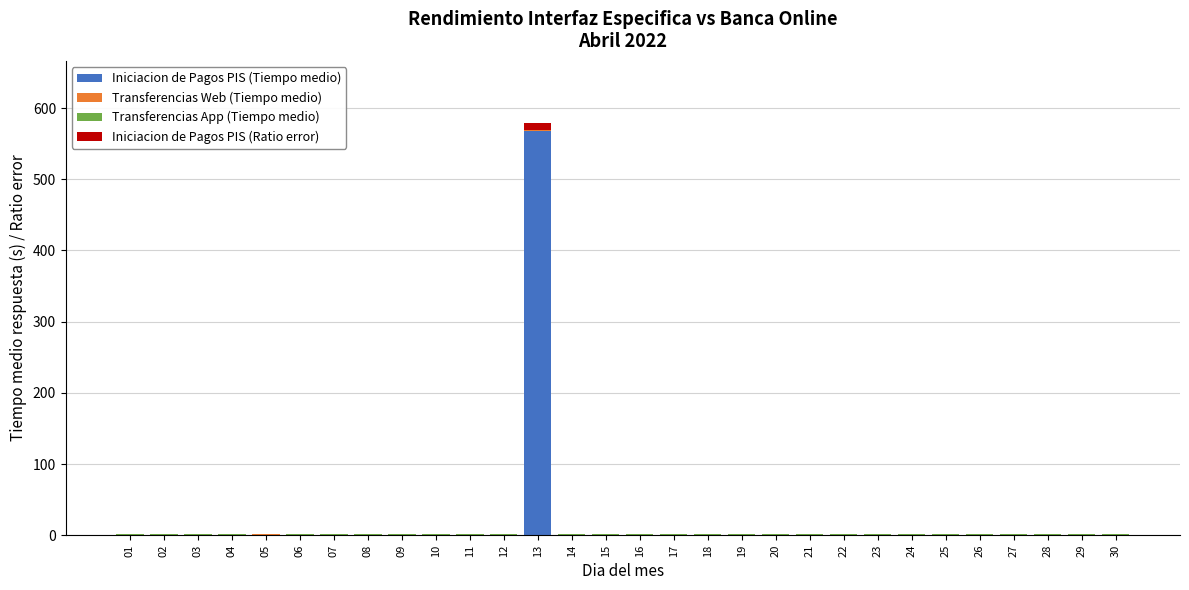

At which category is the sum across all series the highest?

13